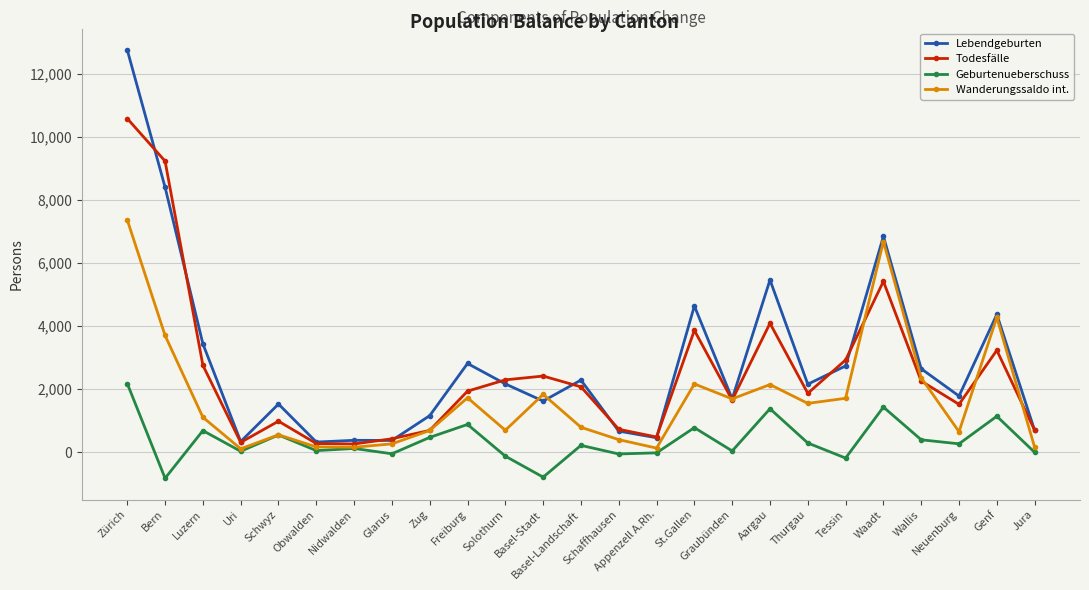

Rank the series by their maximum value, from lowest to highest.

Geburtenueberschuss, Wanderungssaldo int., Todesfälle, Lebendgeburten